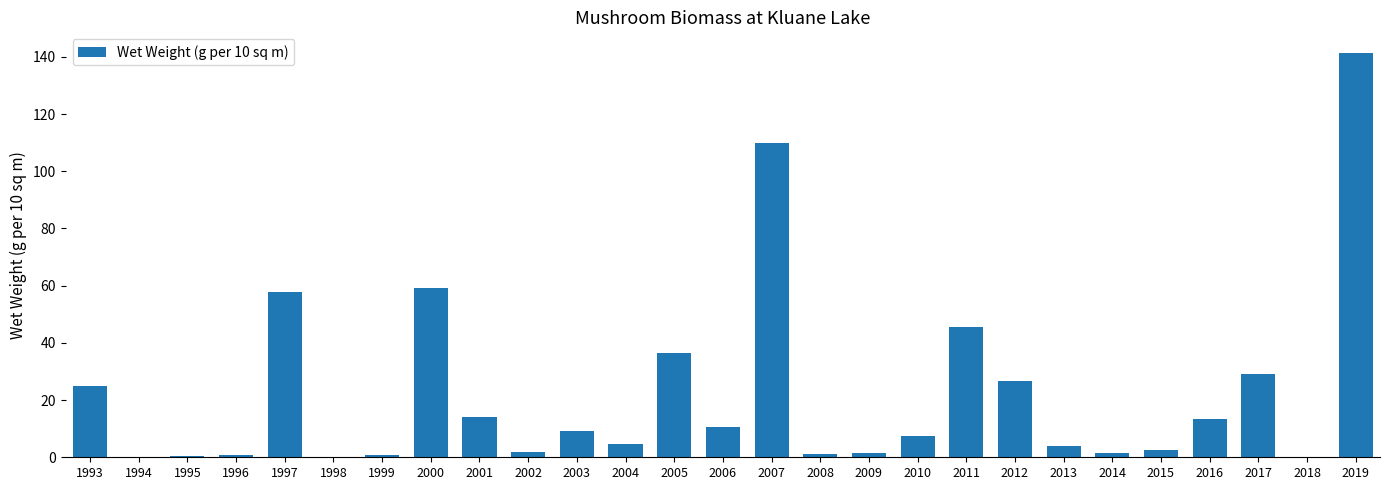

Does the chart contain stacked bars?

No